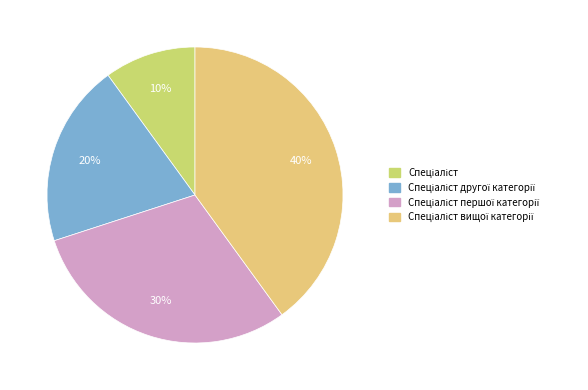

How many segments does this pie chart have?

4